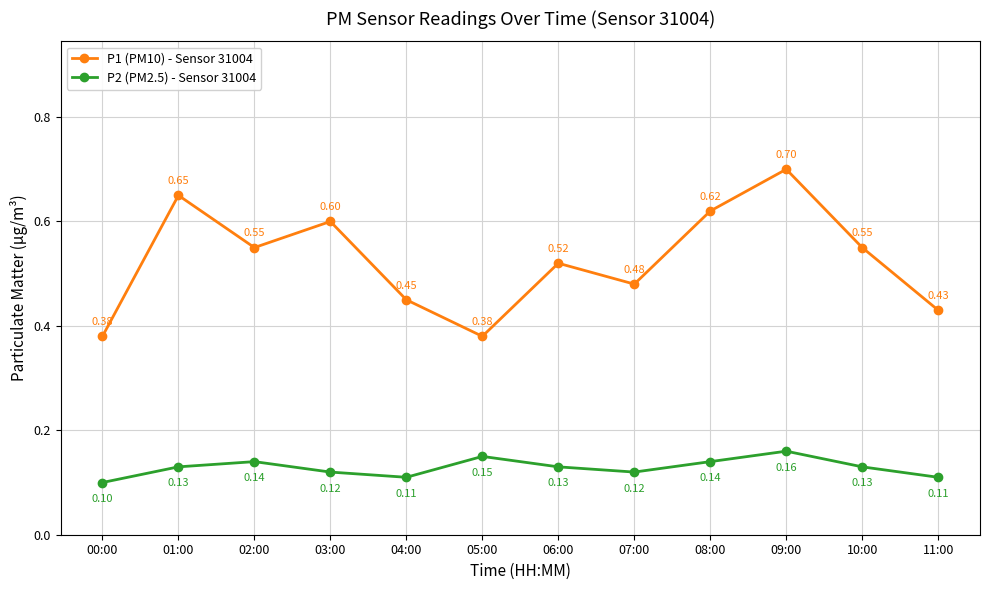

The P1 (PM10) - Sensor 31004 series shows 0.6 at 08:00. True or false?

True